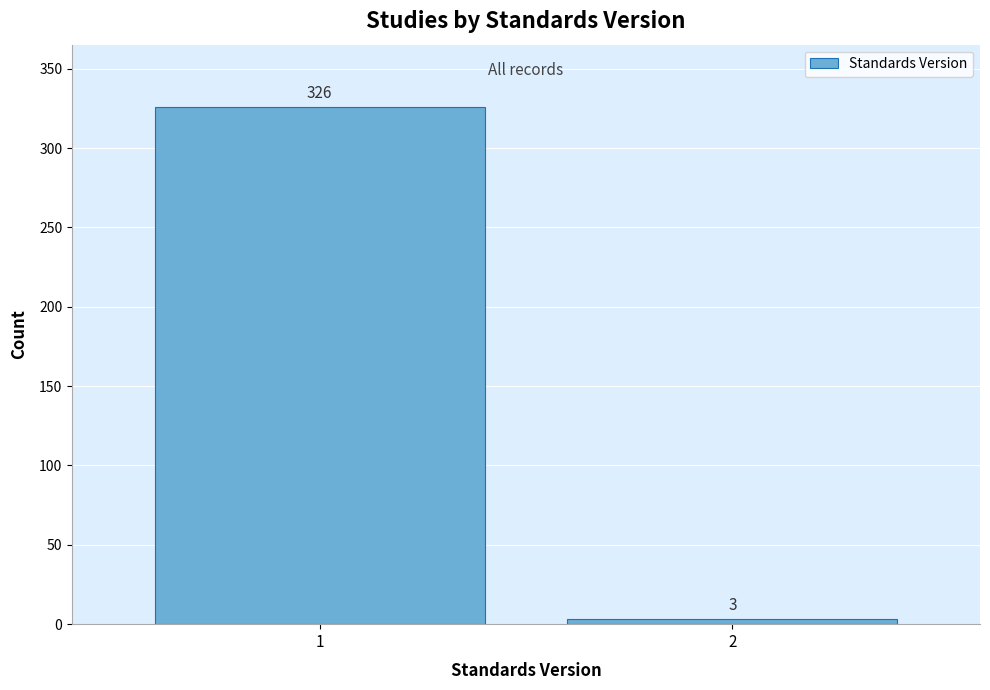

Reading left to right, extract all data points from this chart.

1=326	2=3